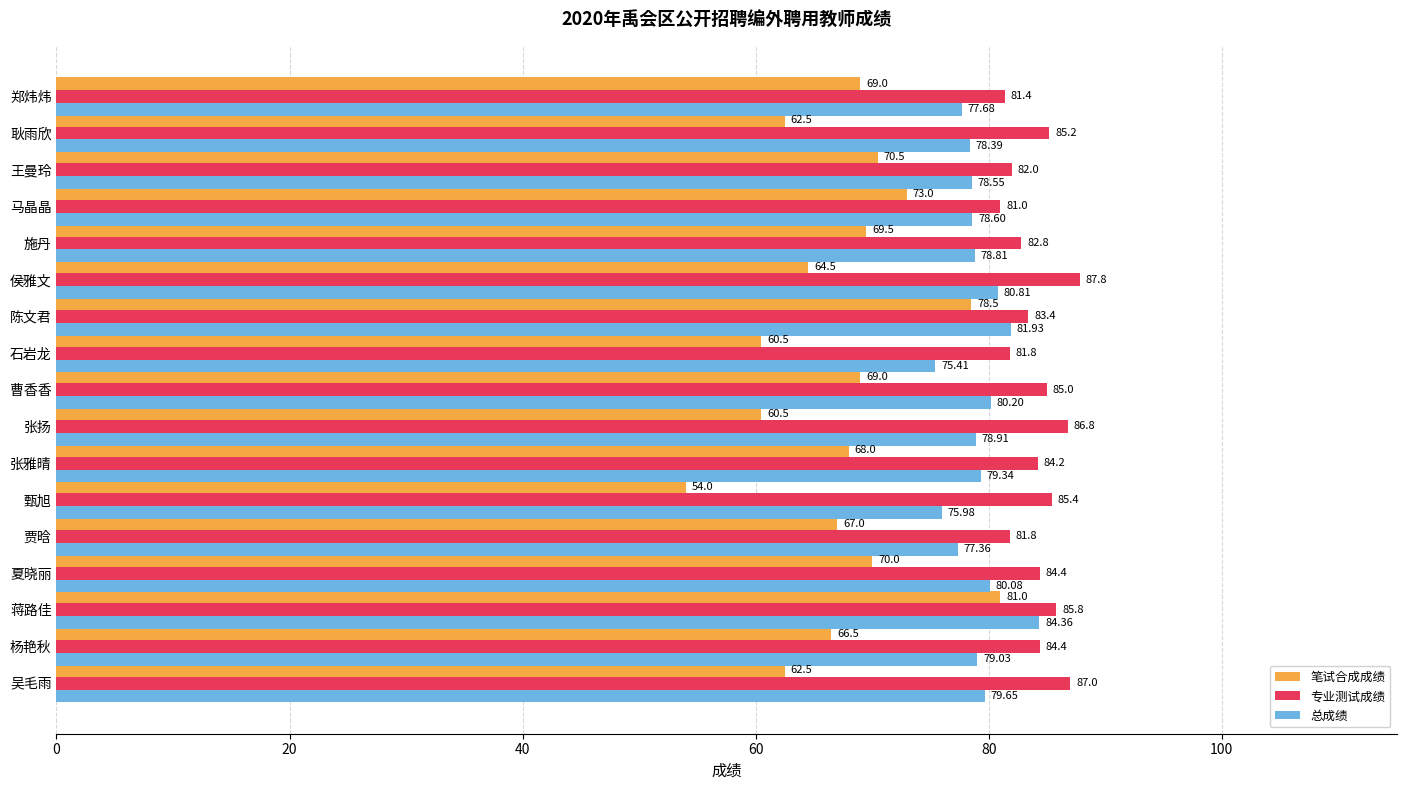

What is the spread (max minus min) of values at 郑炜炜?

12.4